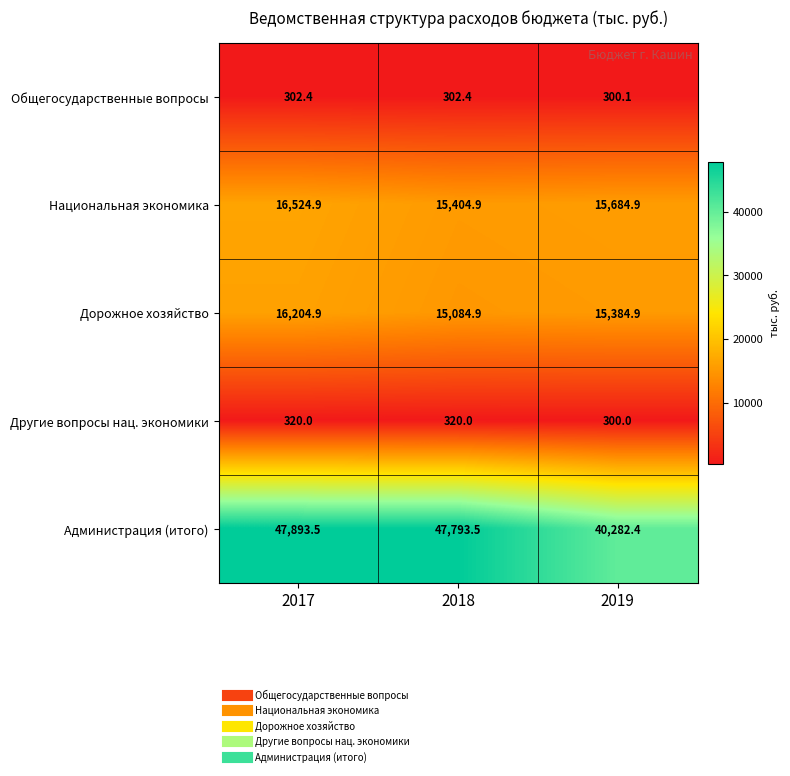

At 2017, list the series in order from largest to smallest.

Администрация (итого), Национальная экономика, Дорожное хозяйство, Другие вопросы нац. экономики, Общегосударственные вопросы